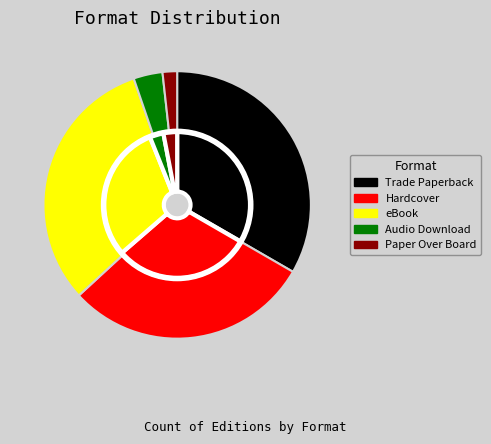

True or false: Paper Over Board accounts for 2% of the total.

True